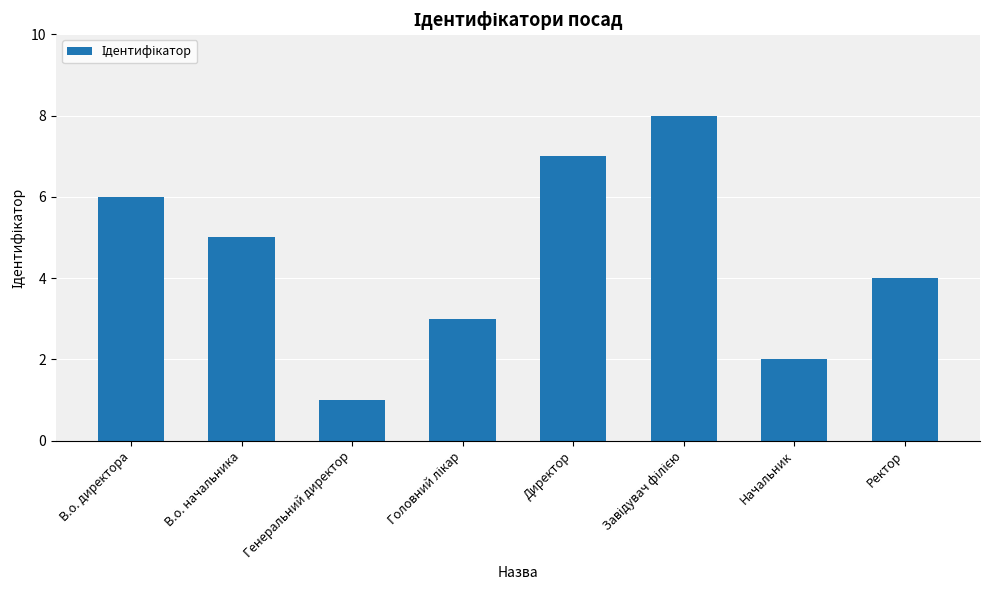

What position from the left is Генеральний директор?

3